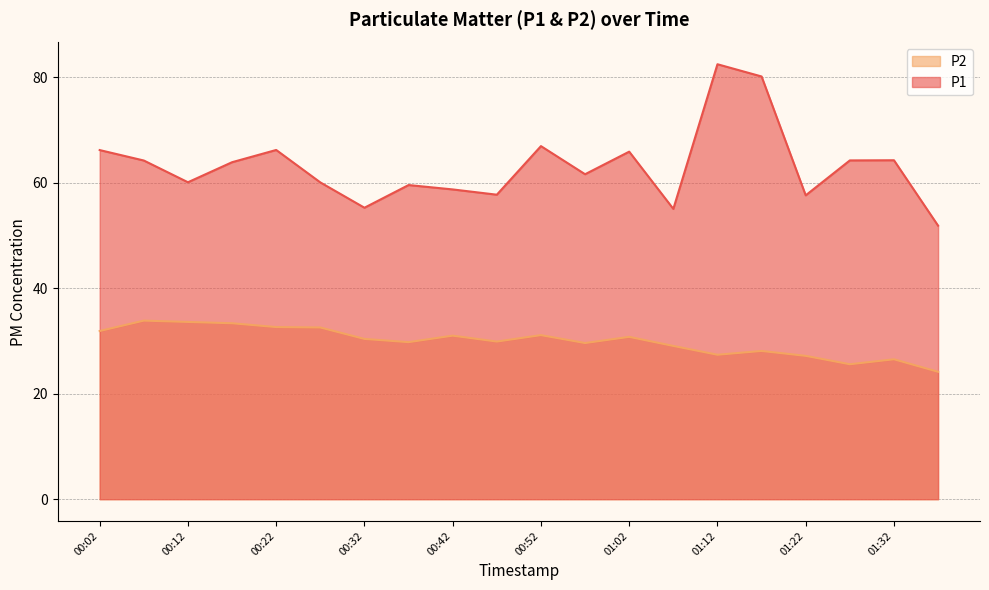

What is the highest value of the P1 series?

82.5